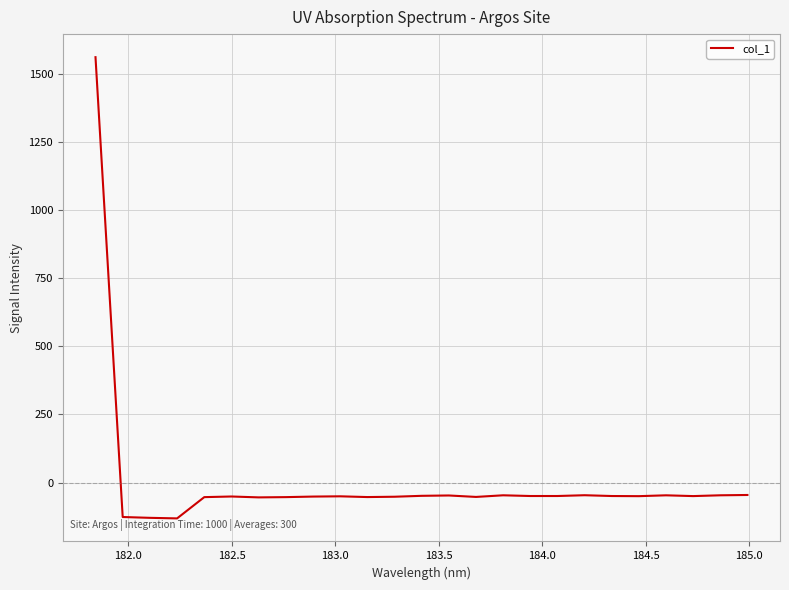

What is the smallest value displayed?

-131.4